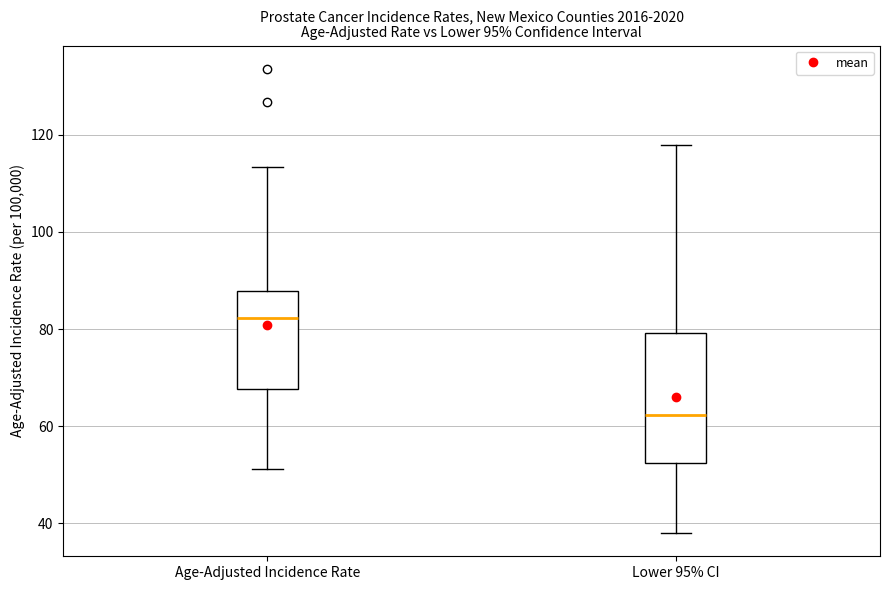

Reading left to right, read every box against the y-axis: the position of its median line, the range the box covers, and the ends of its whiskers. The values are not printed on the chart, so give them approximately, as read against the axis.

Age-Adjusted Incidence Rate: median 82, box 68 to 88, whiskers 52 to 114
Lower 95% CI: median 62, box 52 to 80, whiskers 38 to 118